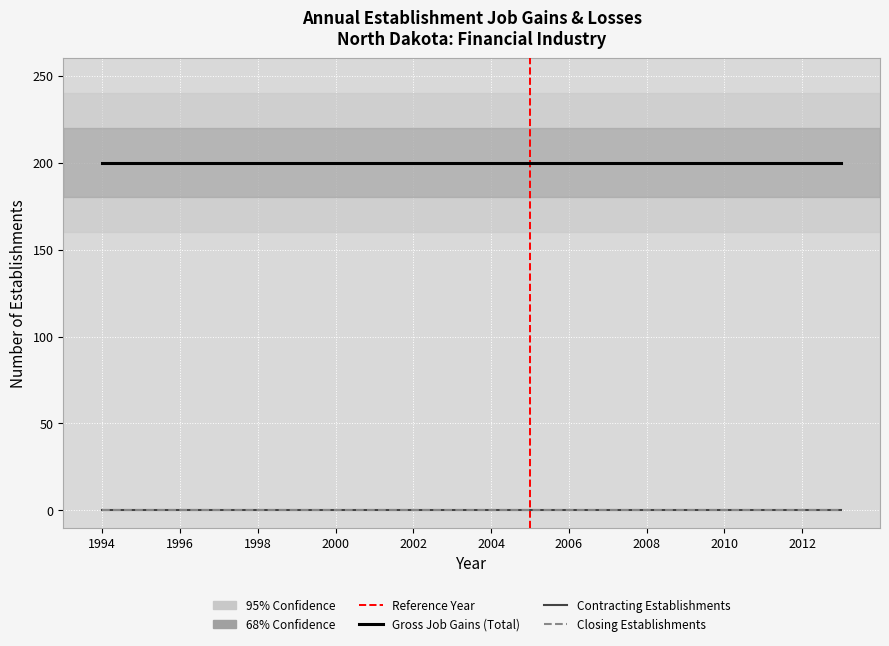

Which has a higher value, 2009 or 2004?

2009